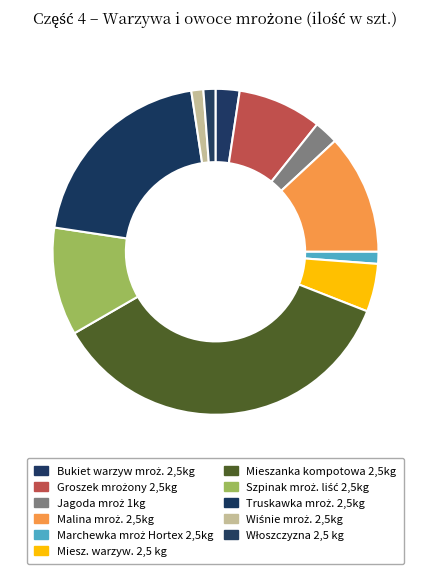

Between Mieszanka kompotowa 2,5kg and Włoszczyzna 2,5 kg, which is larger?

Mieszanka kompotowa 2,5kg